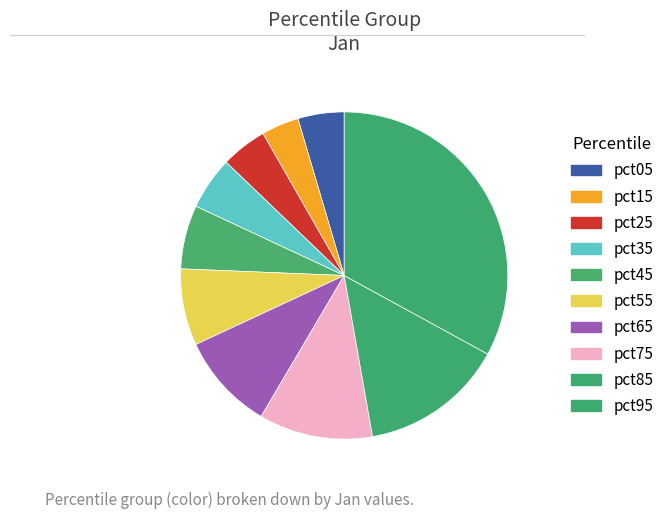

How many slices are in this pie chart?

10